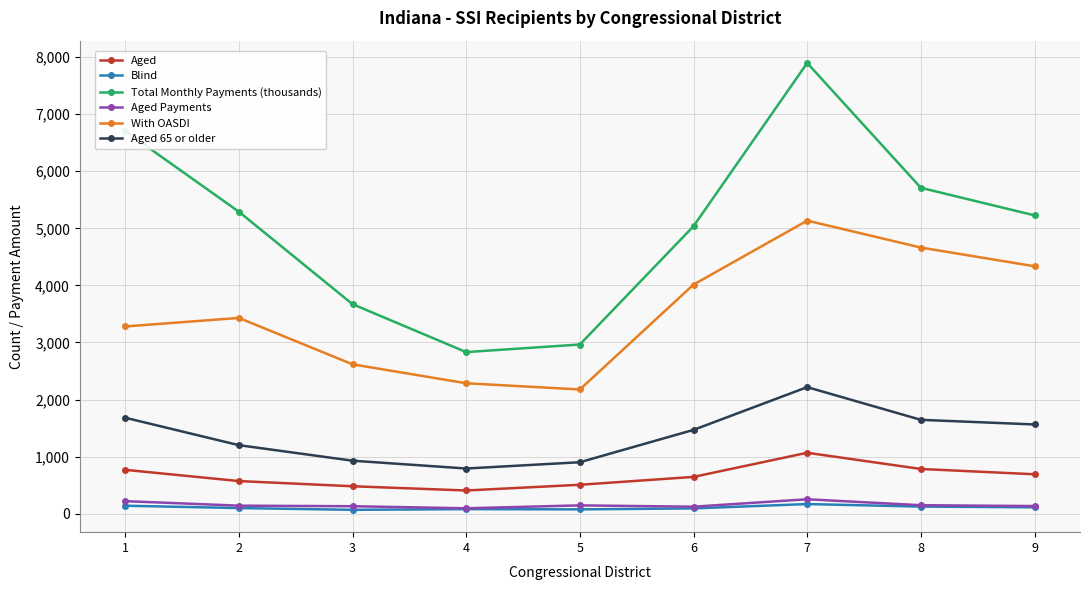

True or false: With OASDI has a value of 5369 at 2.

False